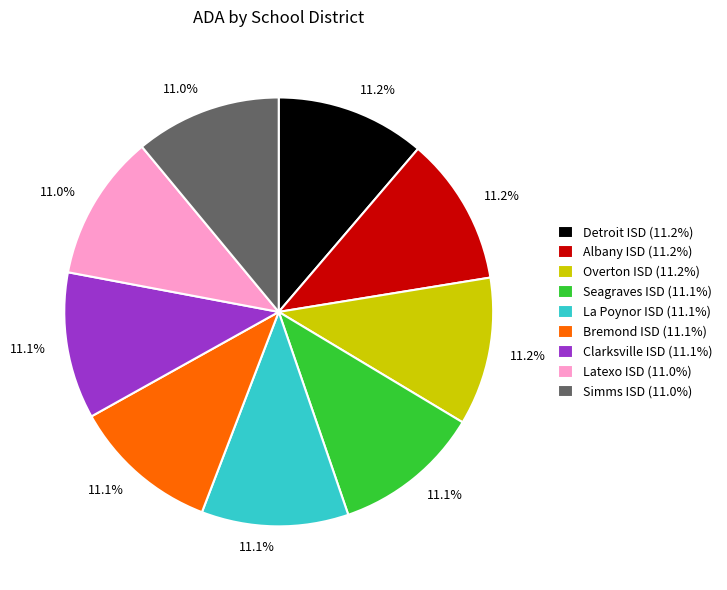

To the nearest percent, what portion does Detroit ISD represent?

11%